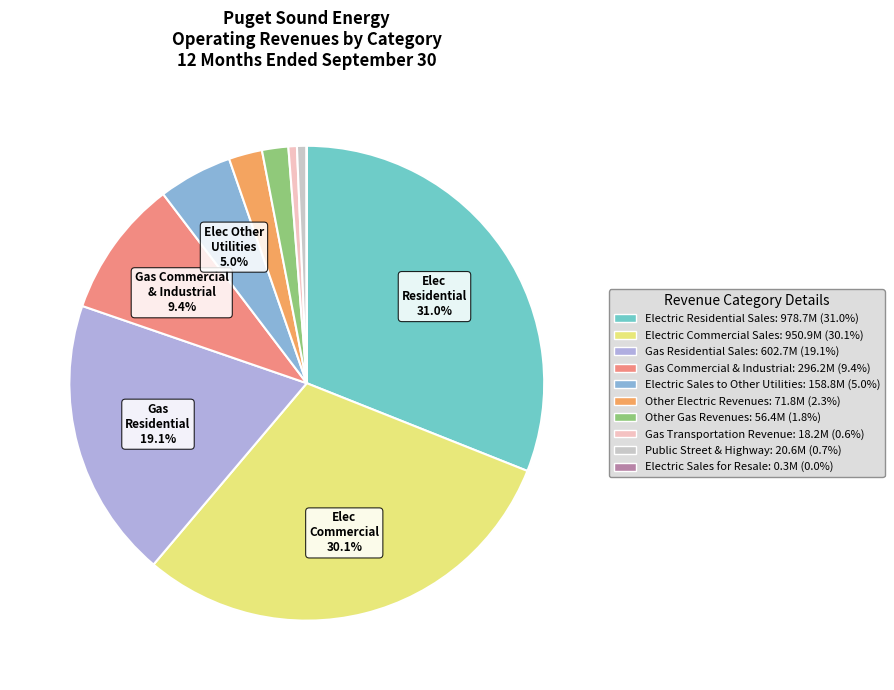

Is it true that Electric Sales for Resale is 10% of the pie?

False